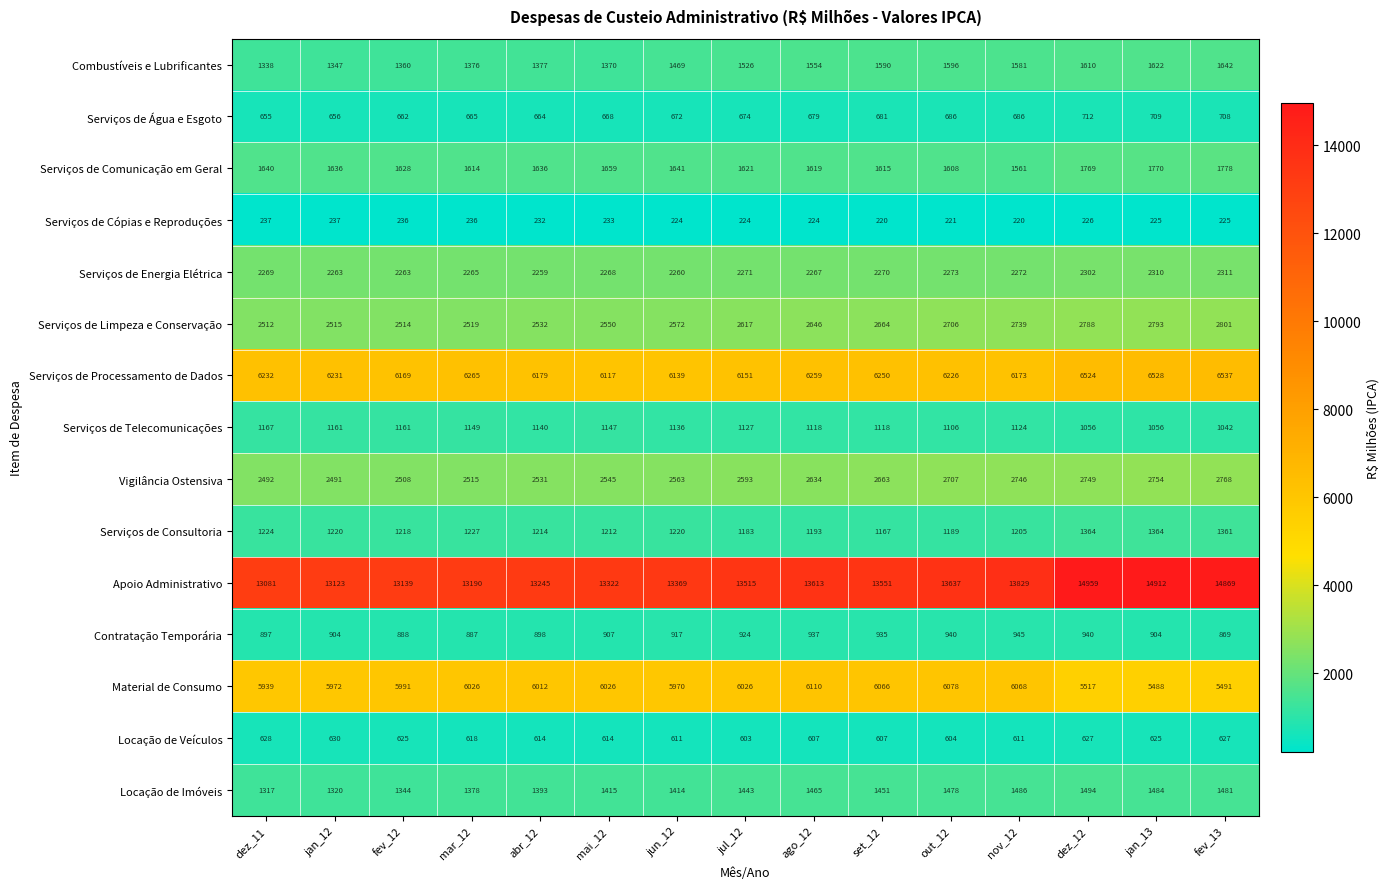

How many distinct data groups are displayed?

15